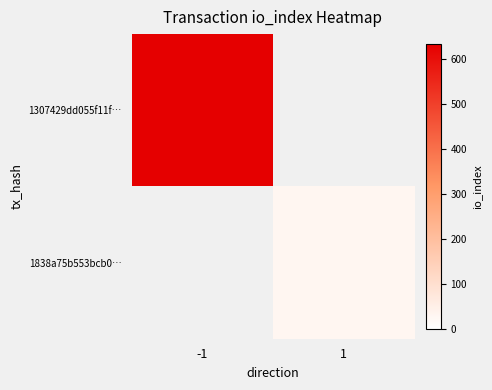

At -1, list the series in order from smallest to largest.

1838a75b553bcb0…, 1307429dd055f11f…